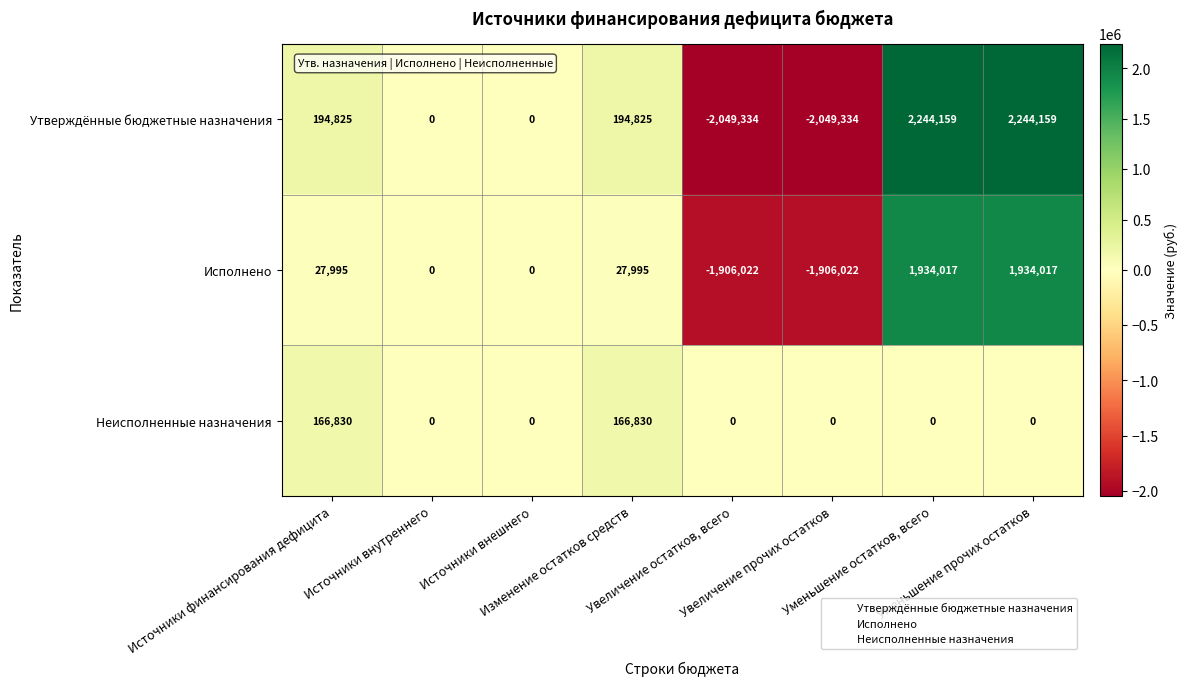

What is the maximum value for Неисполненные назначения?

166830